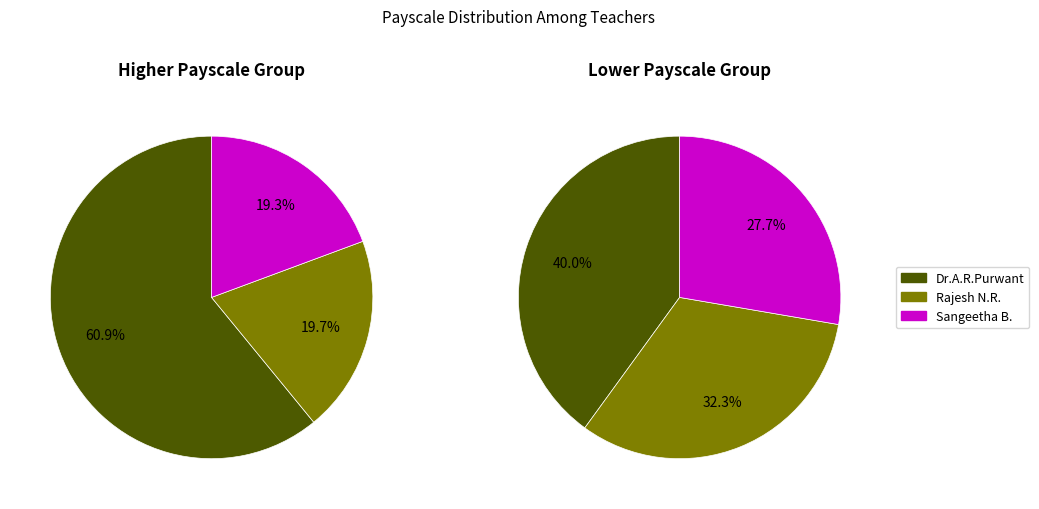

How many slices are in this pie chart?

6